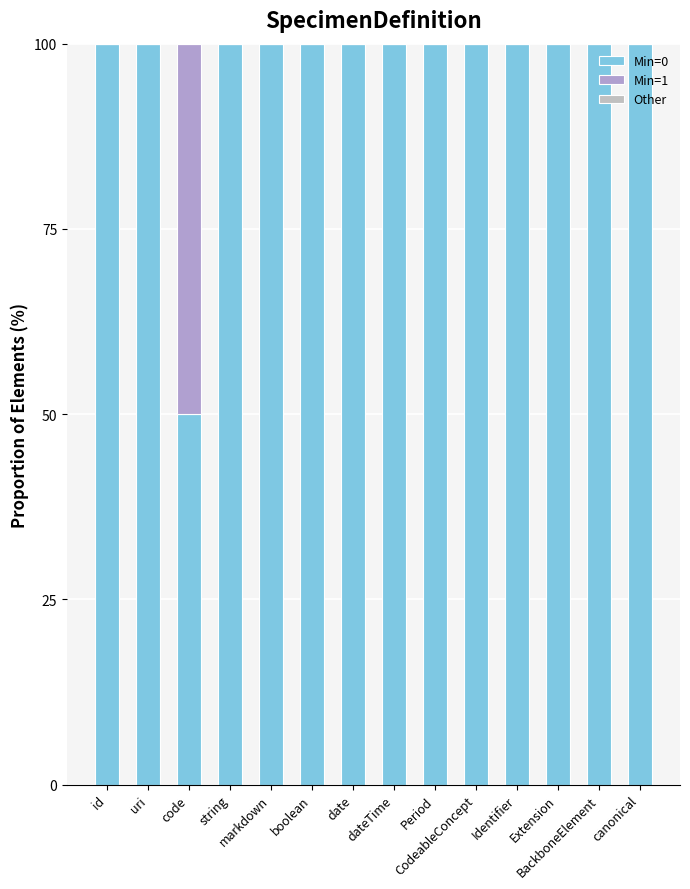

What is the average value of the Min=1 series?

4